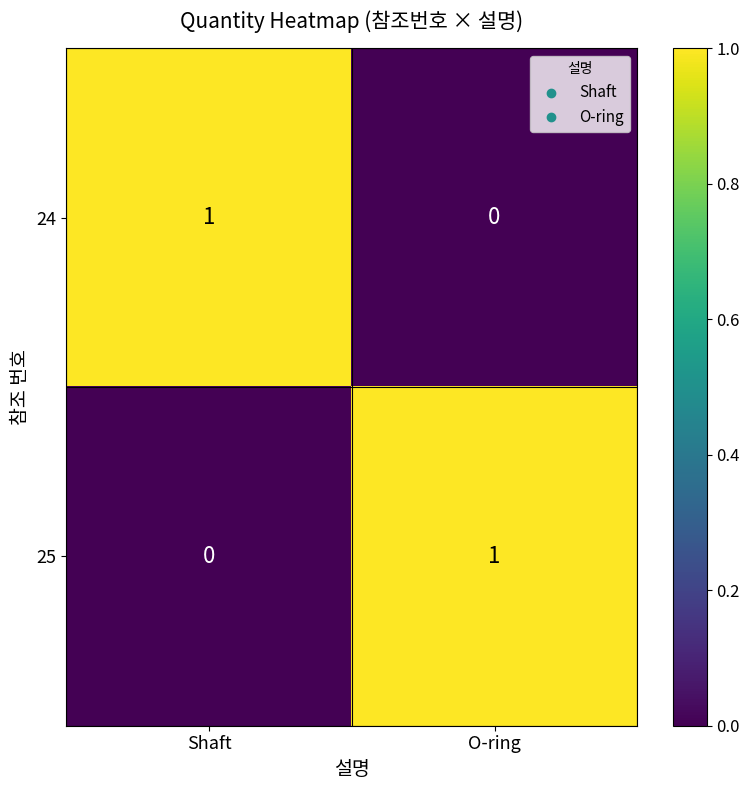

The 24 series shows 1 at Shaft. True or false?

True